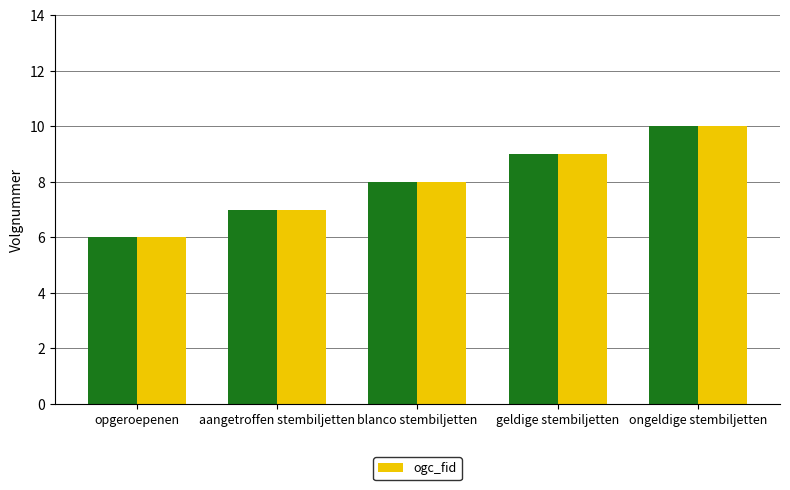

True or false: the data shows 9 at geldige stembiljetten.

True